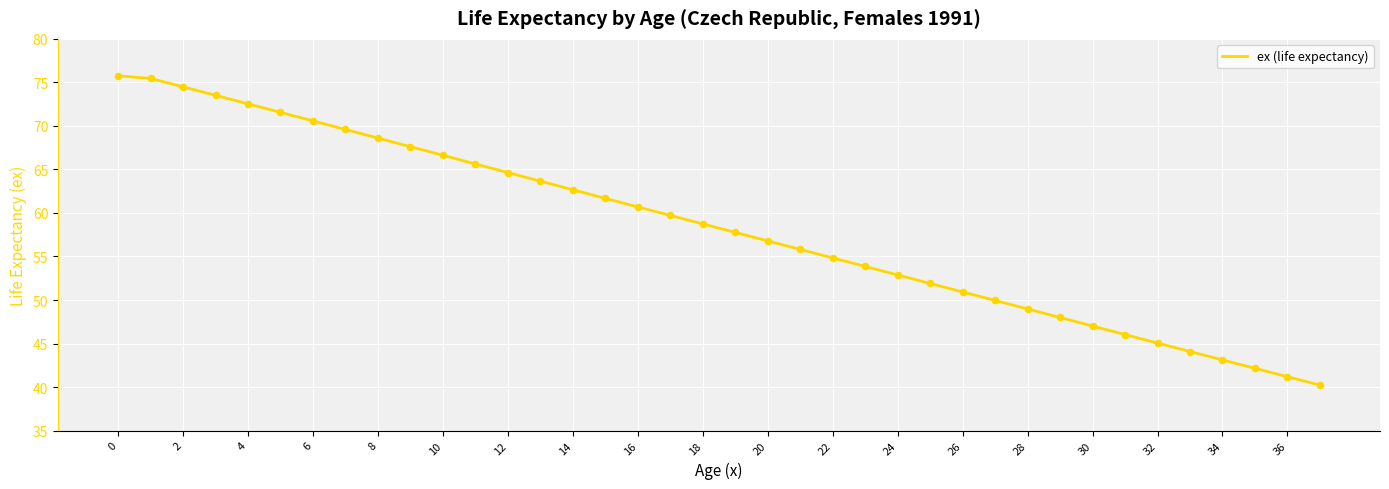

What is the smallest value displayed?

40.2